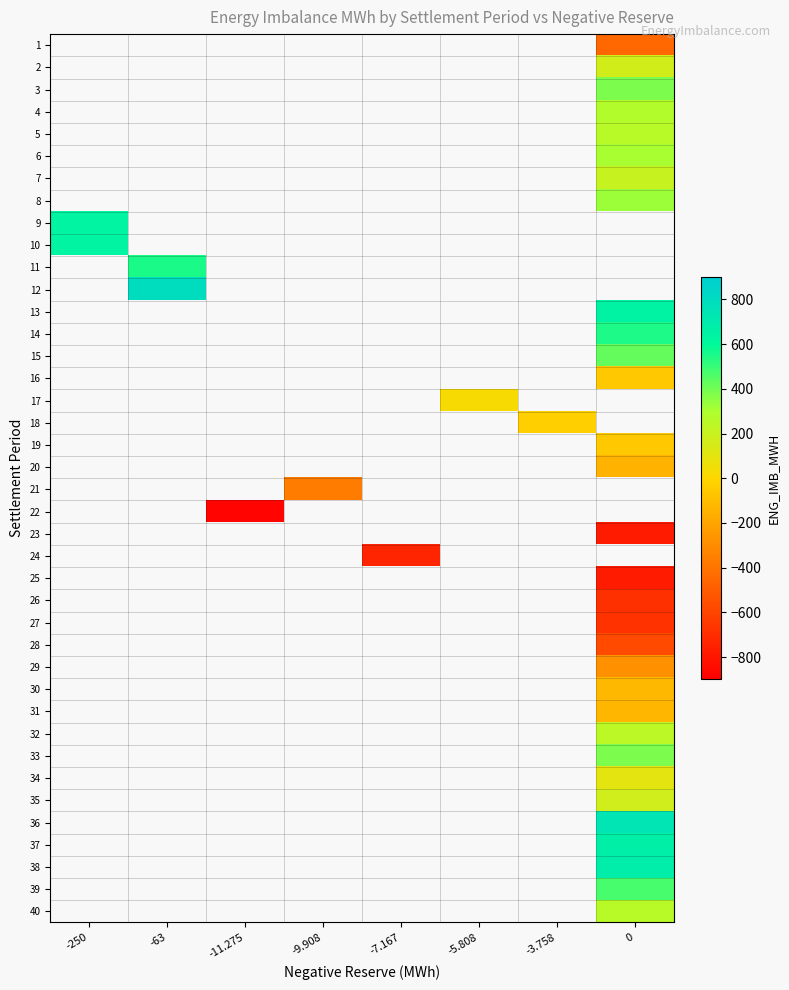

At which category does the chart reach its peak across all series?

-63